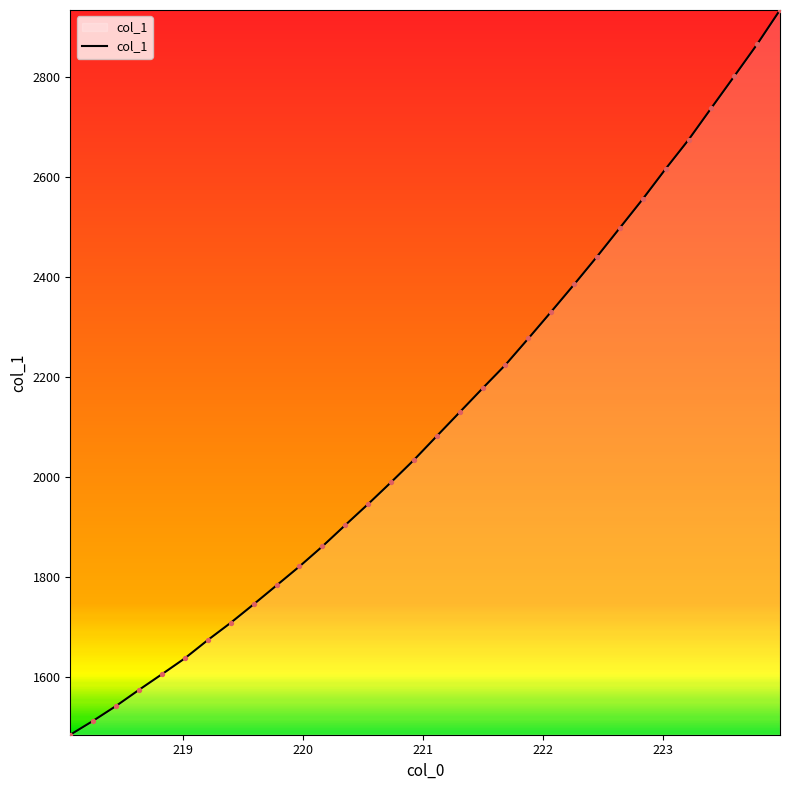

What is the maximum value shown in the chart?

2934.0